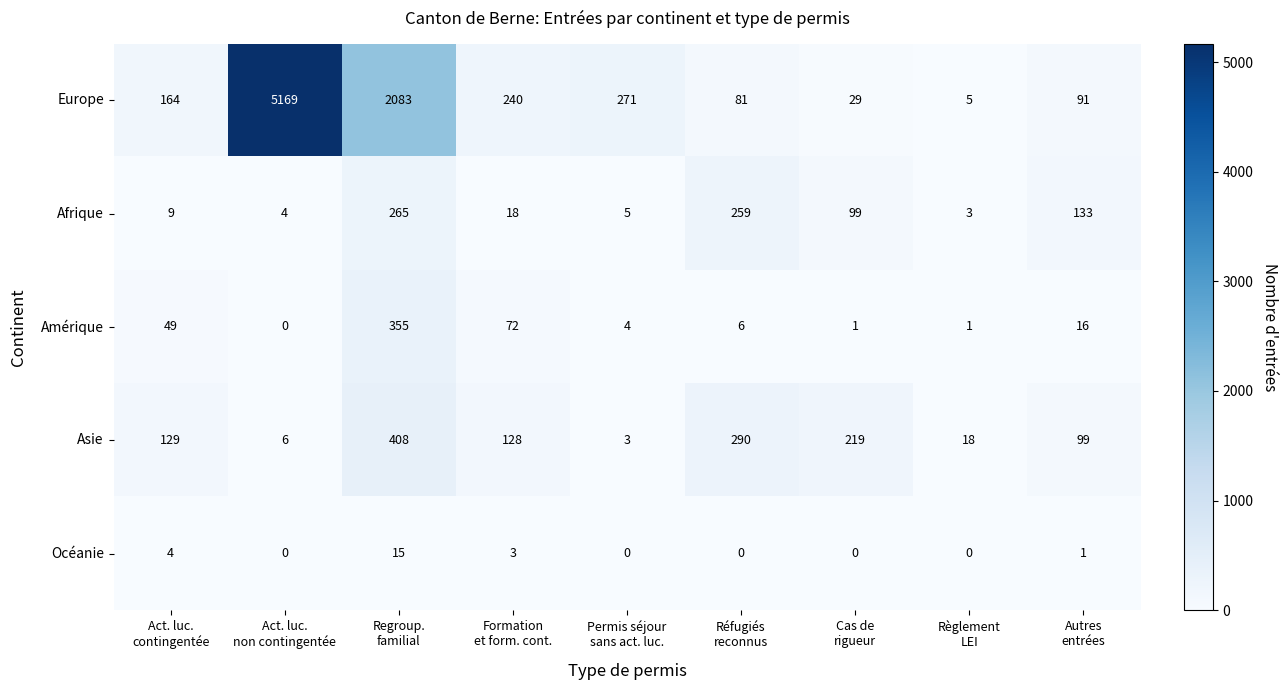

Which series has the widest spread of values?

Europe